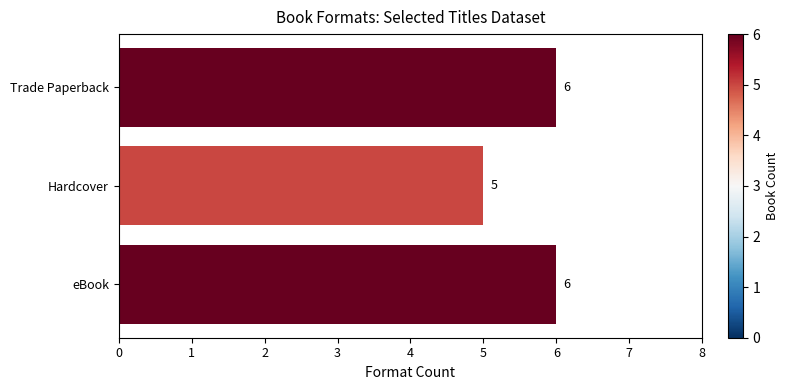

What is the ratio of the value at Hardcover to the value at eBook?

0.8